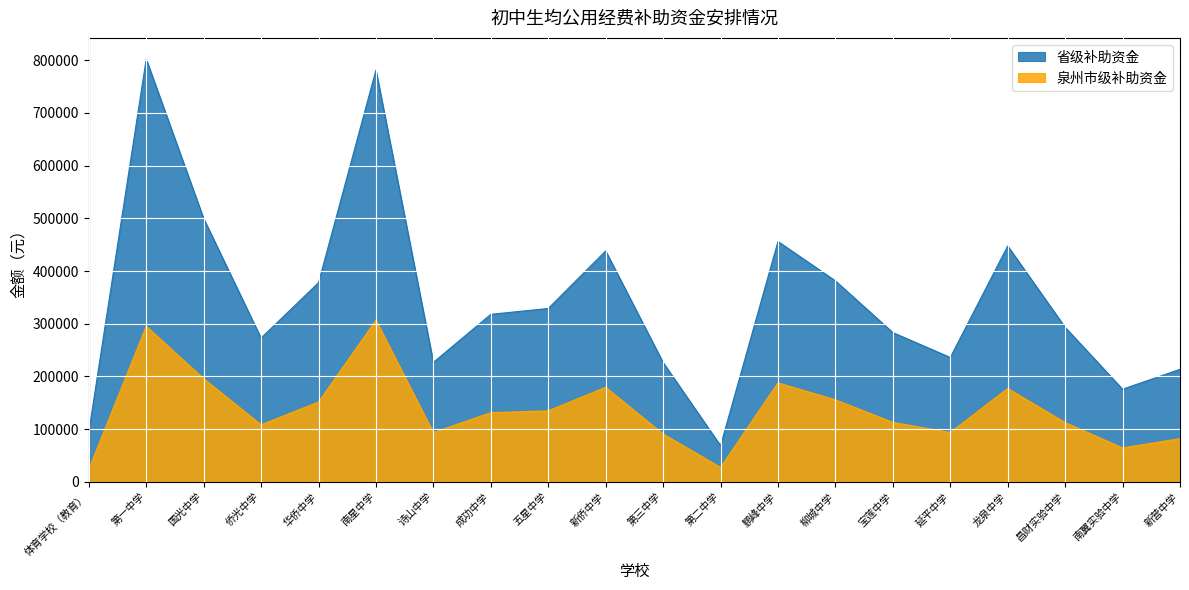

What is the average value of the 泉州市级补助资金 series?

136354